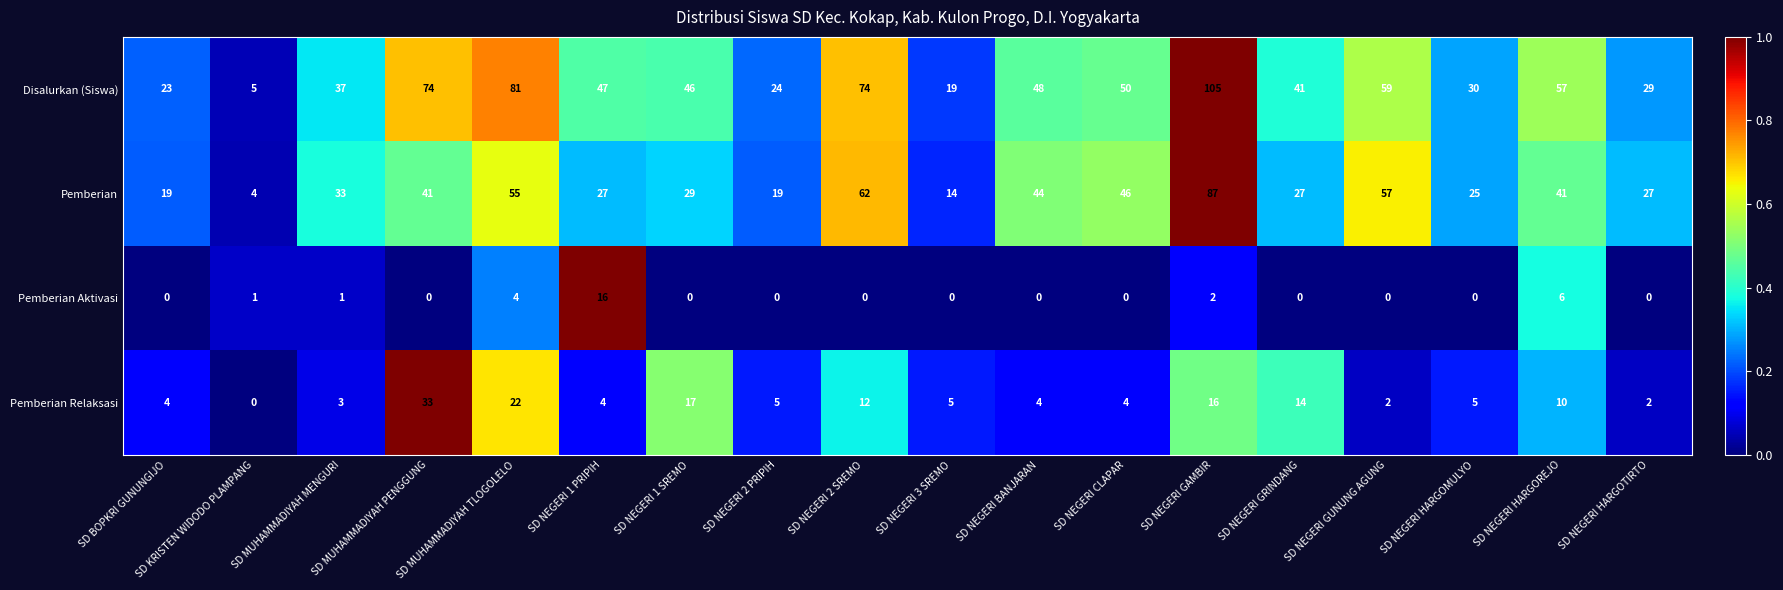

What is the spread (max minus min) of values at SD NEGERI CLAPAR?

50